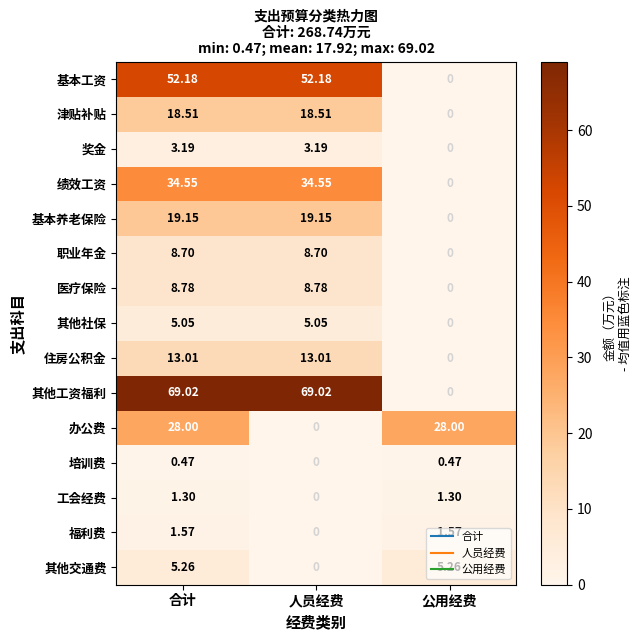

Which series changed the most between 合计 and 公用经费?

其他工资福利